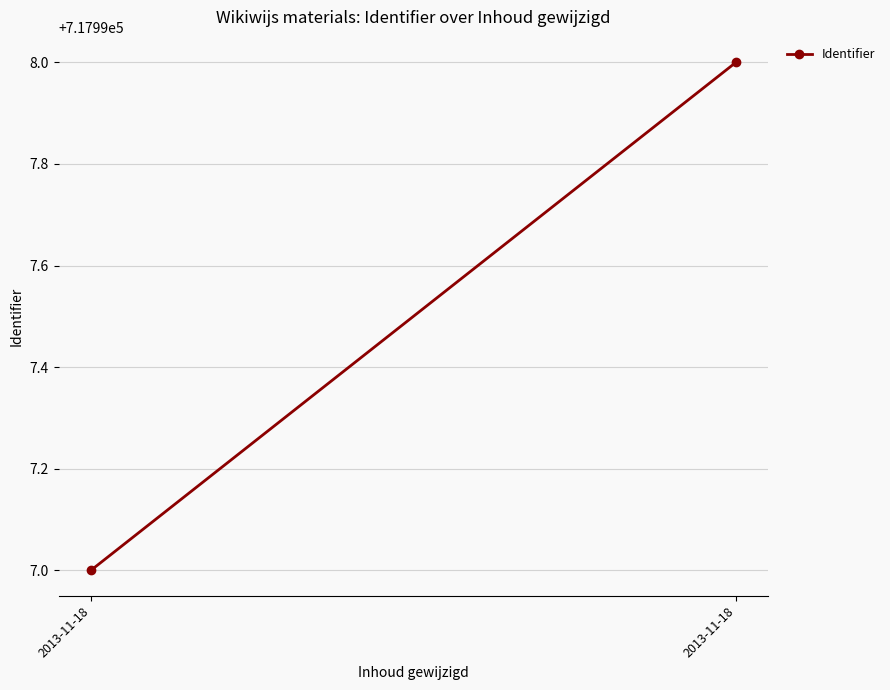

Reading left to right, what are all the values shown in this chart?

717997	717998